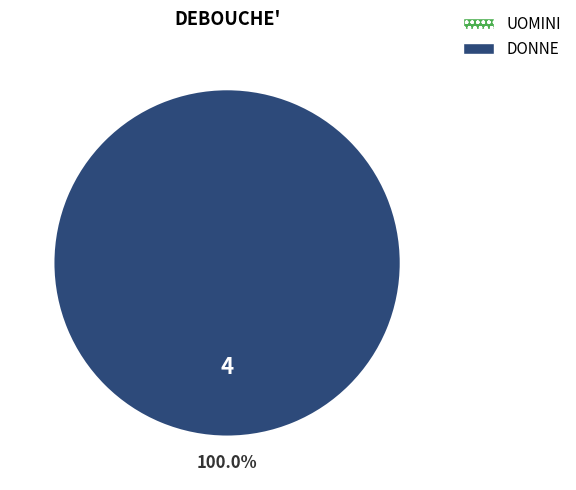

Is it true that DONNE is 99% of the pie?

False